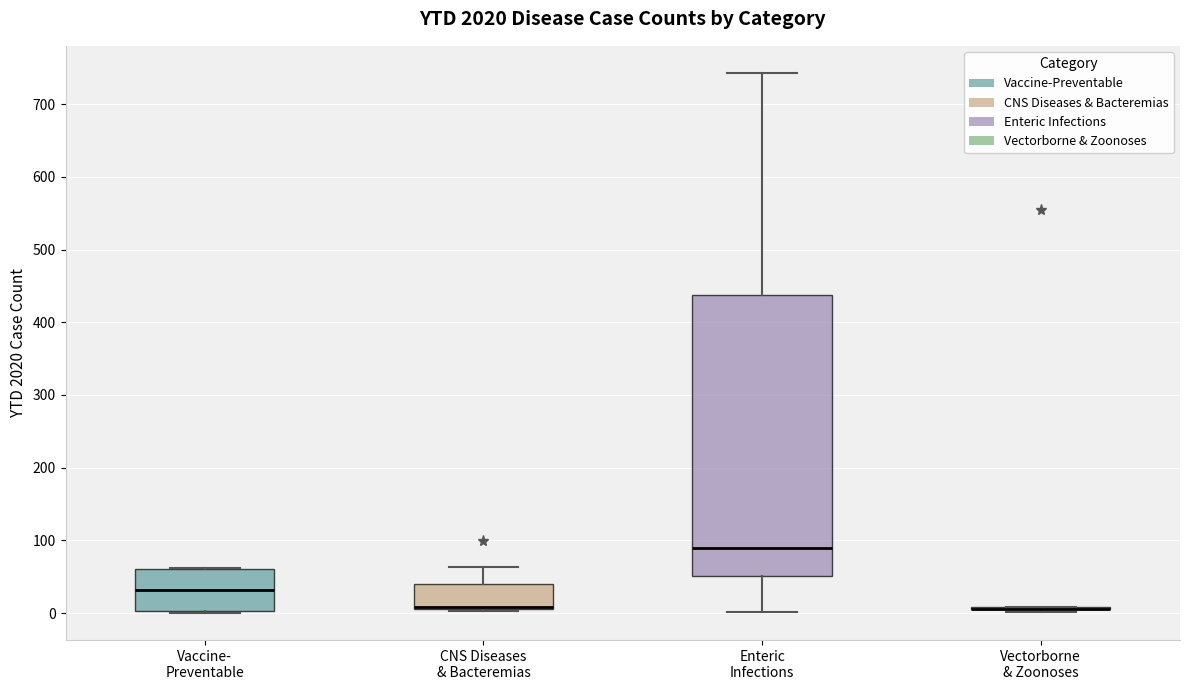

Reading left to right, transcribe this box plot: for each box, give where its median line is, the range the box spans, and where its two whiskers end, as read against the y-axis. The values are not printed on the chart, so give them approximately, as read against the axis.

Vaccine- Preventable: median 30, box 0 to 60, whiskers 0 to 60
CNS Diseases & Bacteremias: median 10 (drawn on the box's lower edge), box 10 to 40, whiskers 0 to 60
Enteric Infections: median 90, box 50 to 440, whiskers 0 to 740
Vectorborne & Zoonoses: box collapsed to a line at 10, whiskers 0 to 10